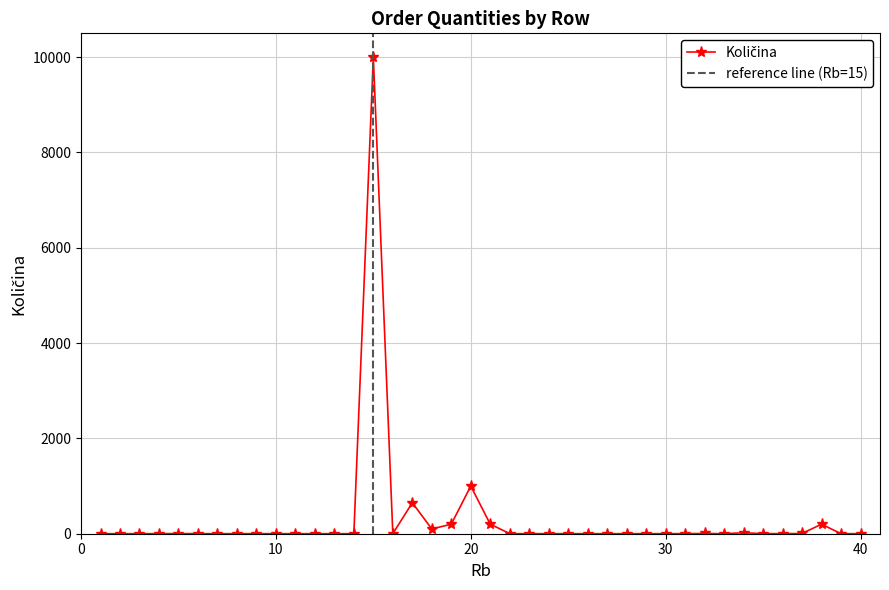

How many lines are shown in the chart?

1